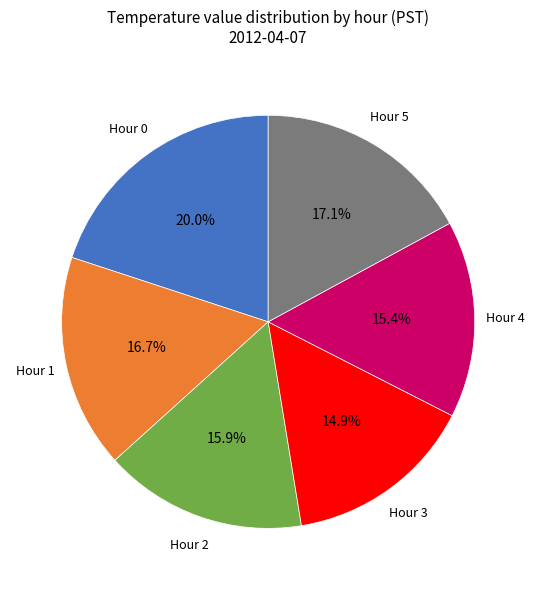

Is there any slice that represents more than half of the pie?

No